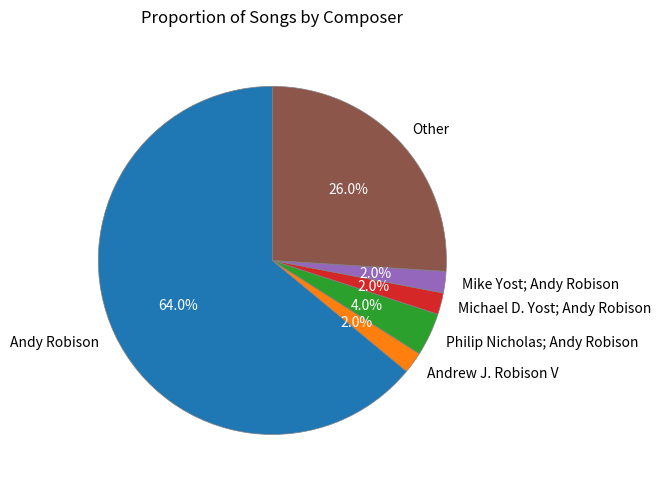

Is there any slice that represents more than half of the pie?

Yes